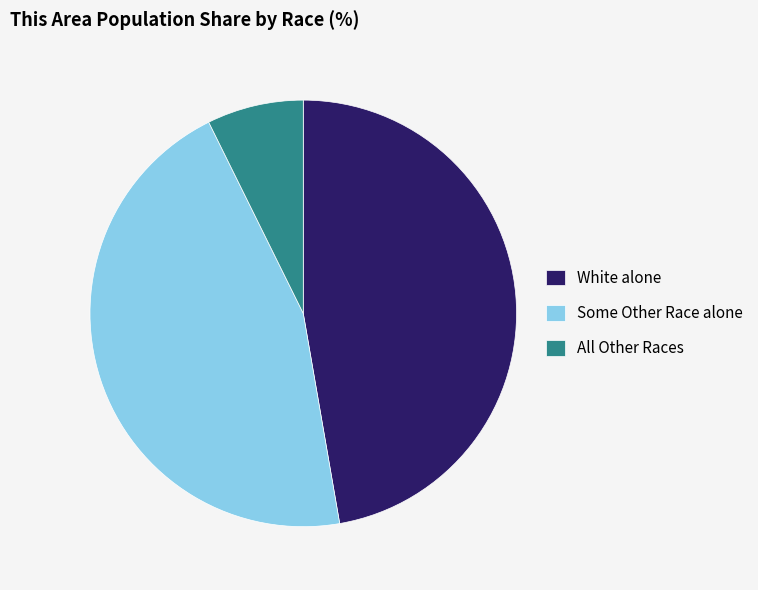

Which slice is the largest?

White alone